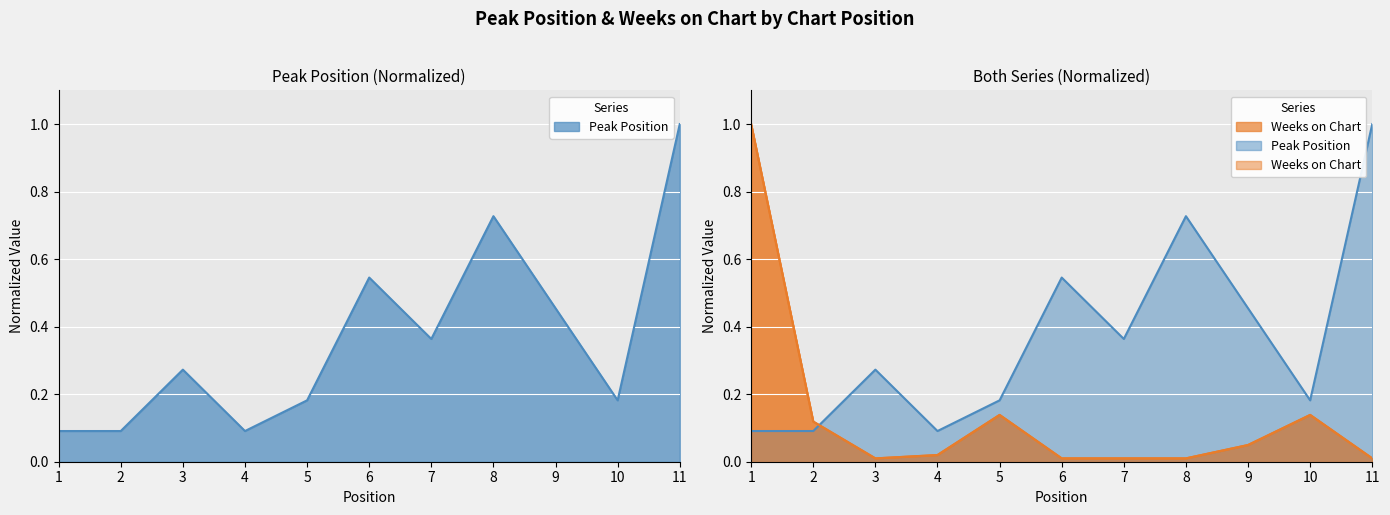

How many interior local valleys does the Peak Position series have?

3